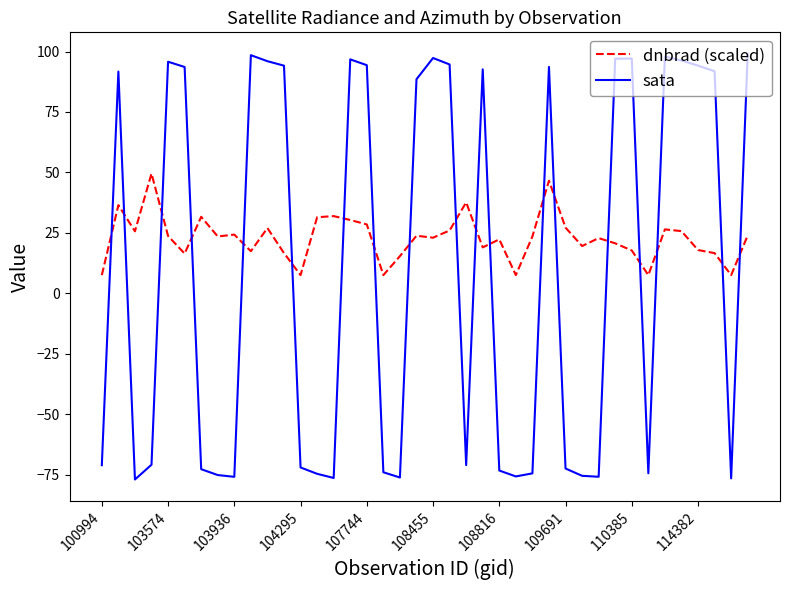

How many lines are shown in the chart?

2